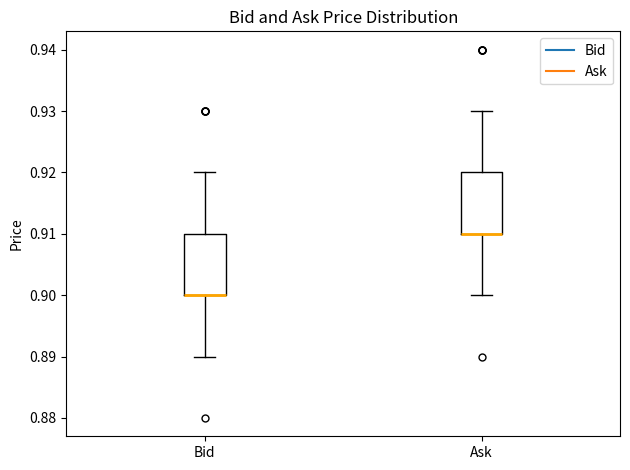

Reading left to right, read every box against the y-axis: the position of its median line, the range the box covers, and the ends of its whiskers. The values are not printed on the chart, so give them approximately, as read against the axis.

Bid: median 0.90 (drawn on the box's lower edge), box 0.90 to 0.91, whiskers 0.89 to 0.92
Ask: median 0.91 (drawn on the box's lower edge), box 0.91 to 0.92, whiskers 0.90 to 0.93